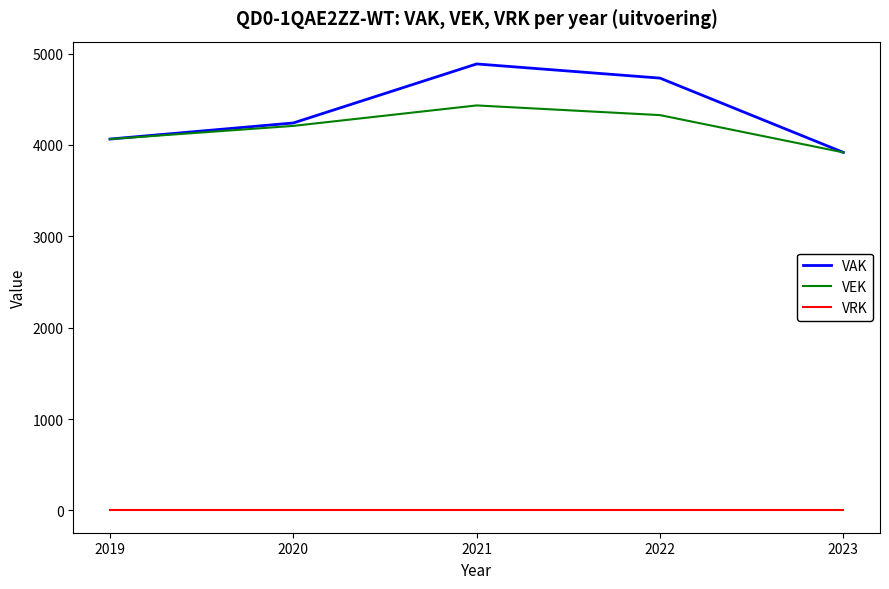

Which series changed the most between 2019 and 2022?

VAK